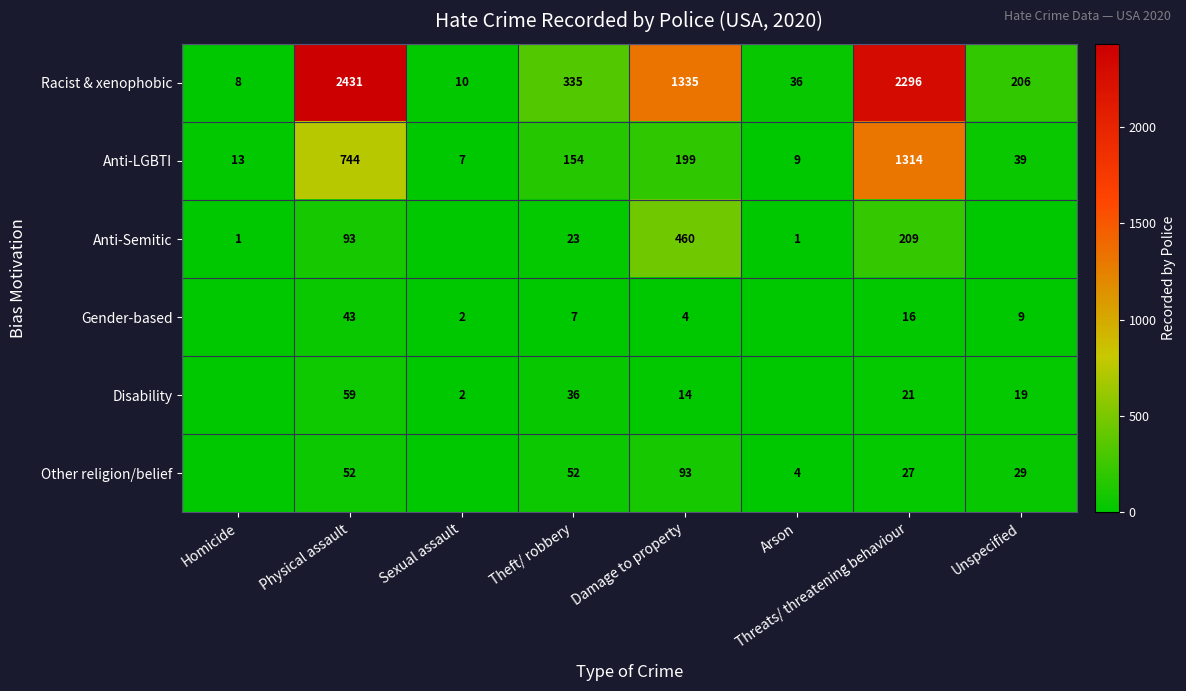

Where does the Racist & xenophobic series first go above 335?

Physical assault